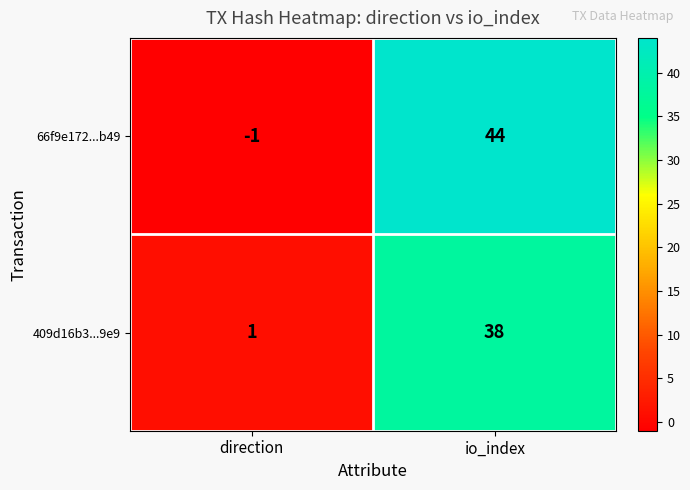

Reading left to right, what are all the values shown in this chart?

66f9e172...b49: direction=-1	io_index=44
409d16b3...9e9: direction=1	io_index=38